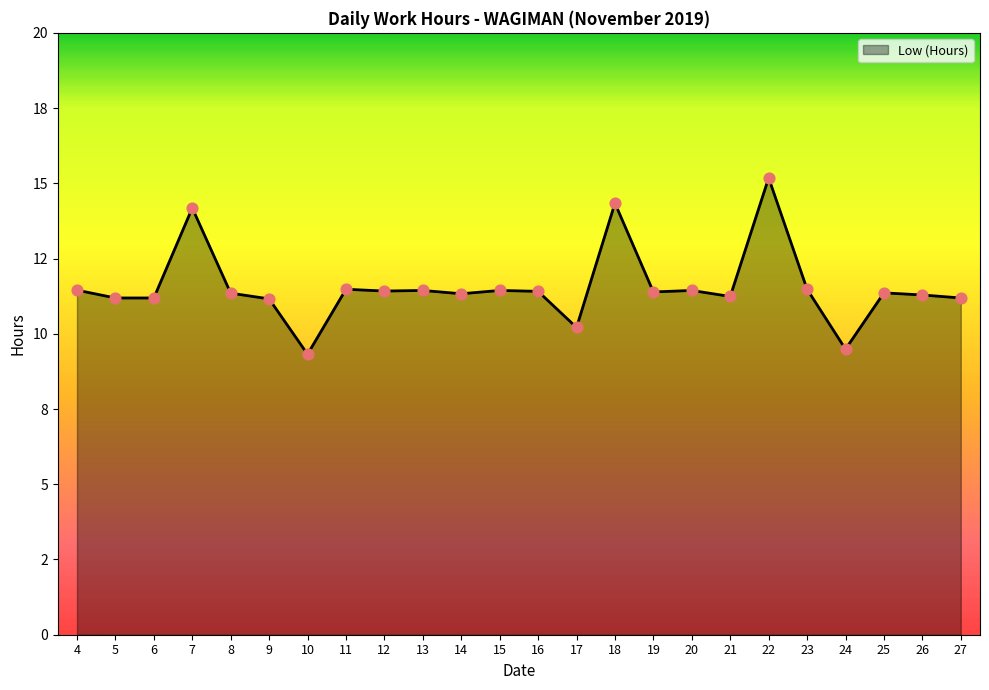

What is the ratio of the value at 10 to the value at 4?

0.8